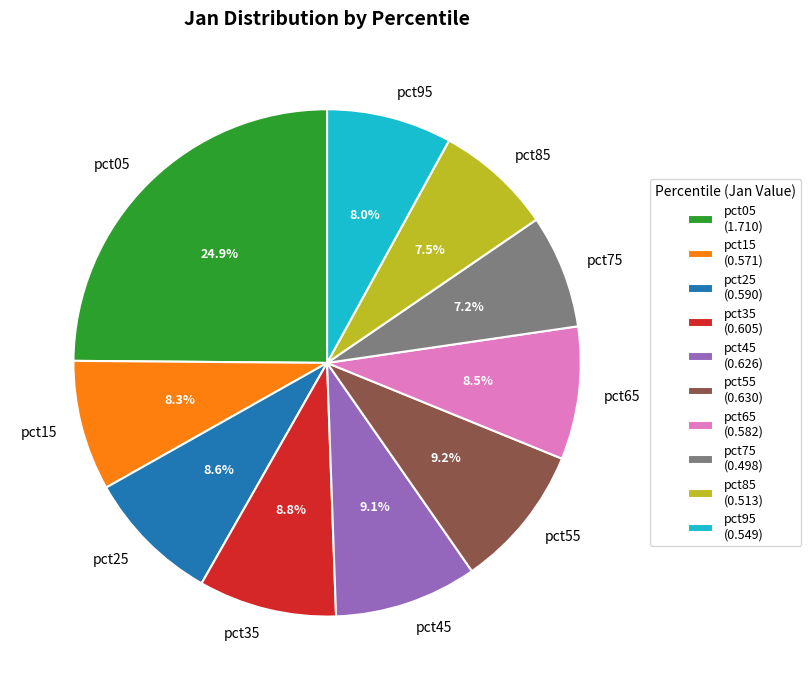

Does pct65 represent more than half of the total?

No